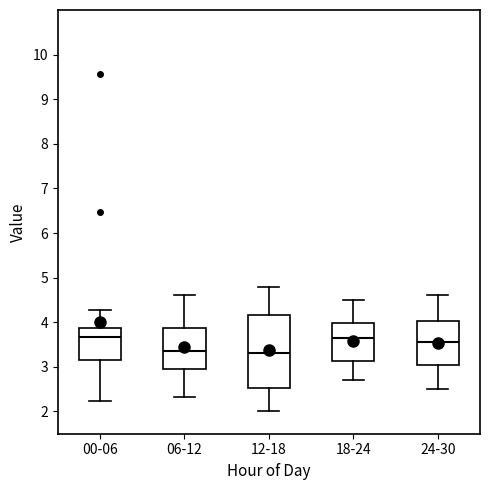

Reading left to right, read every box against the y-axis: the position of its median line, the range the box covers, and the ends of its whiskers. The values are not printed on the chart, so give them approximately, as read against the axis.

00-06: median 3.7, box 3.2 to 3.9, whiskers 2.2 to 4.3
06-12: median 3.4, box 3.0 to 3.9, whiskers 2.3 to 4.6
12-18: median 3.3, box 2.5 to 4.2, whiskers 2.0 to 4.8
18-24: median 3.7, box 3.1 to 4.0, whiskers 2.7 to 4.5
24-30: median 3.6, box 3.1 to 4.0, whiskers 2.5 to 4.6